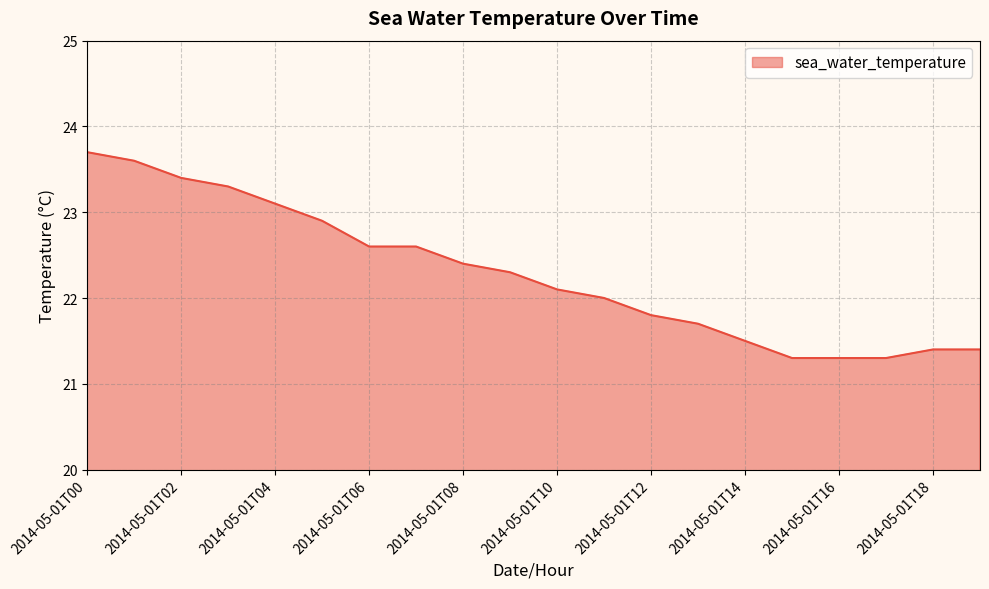

What is the greatest value displayed?

23.7